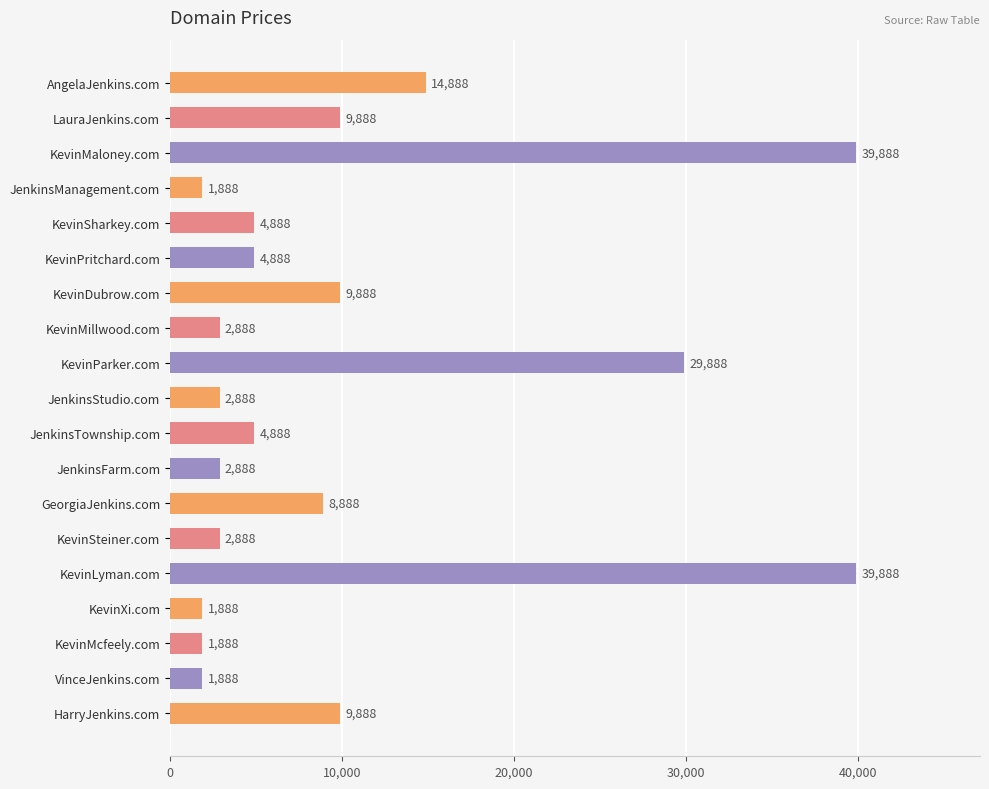

Reading bottom to top, list all the values displayed in this chart.

9888	1888	1888	1888	39888	2888	8888	2888	4888	2888	29888	2888	9888	4888	4888	1888	39888	9888	14888